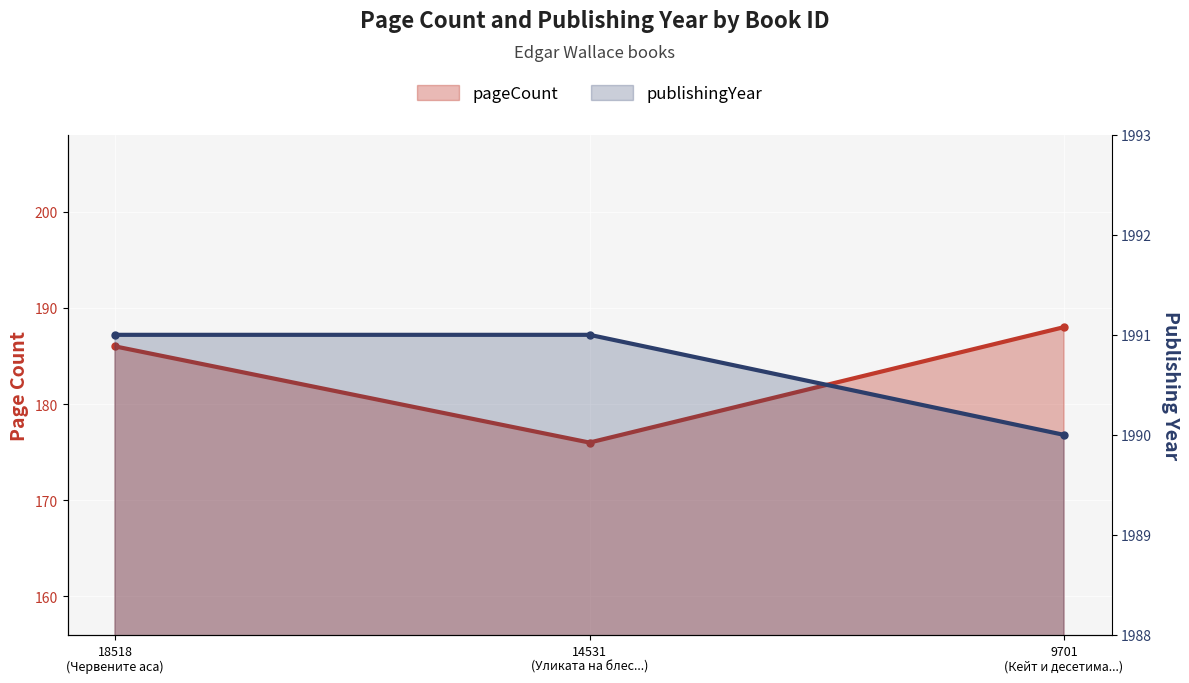

Which series has the largest total across all categories?

publishingYear